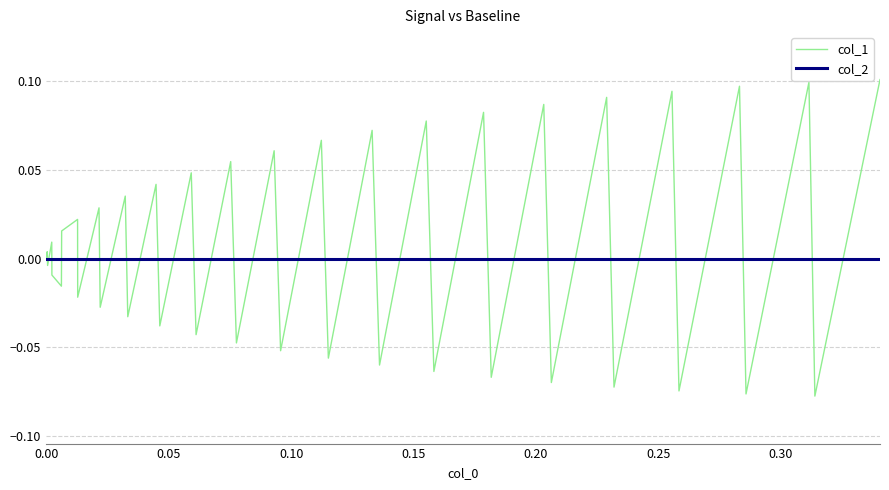

Does the chart display data point markers on the line(s)?

No